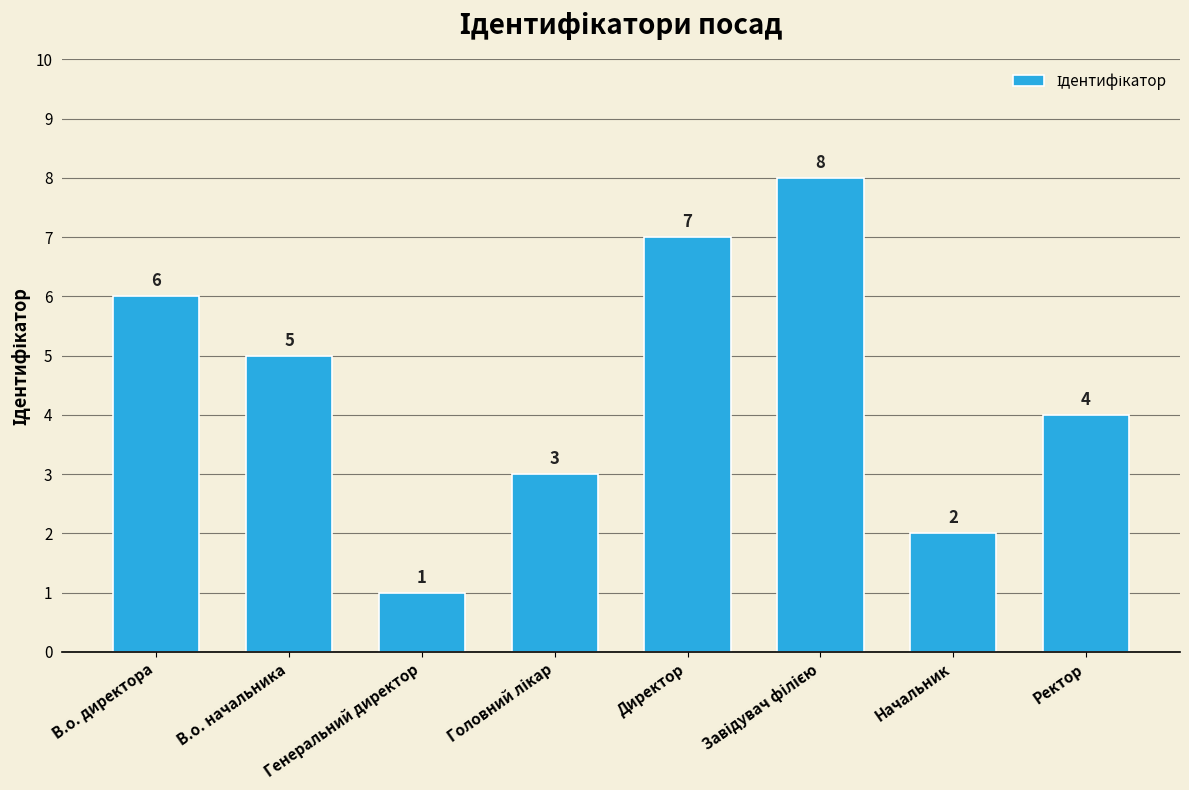

The chart shows a value of 4 at Ректор. True or false?

True